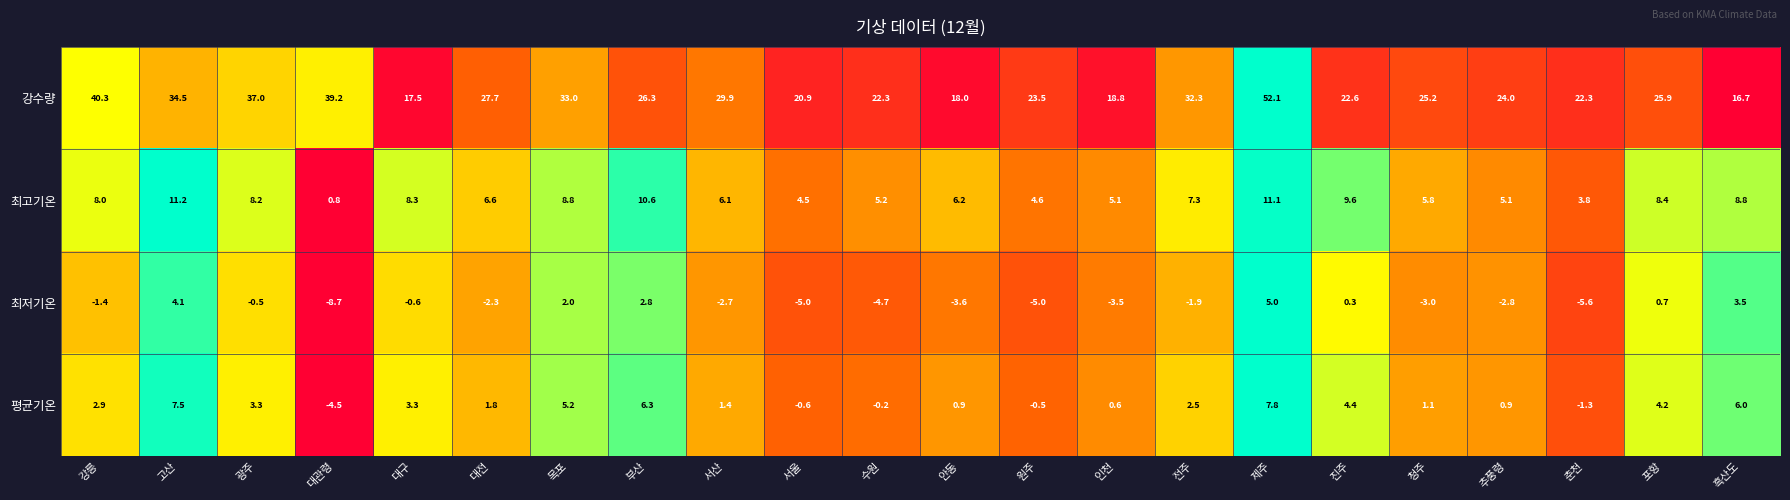

What is the difference between the highest and lowest values at 청주?

28.2